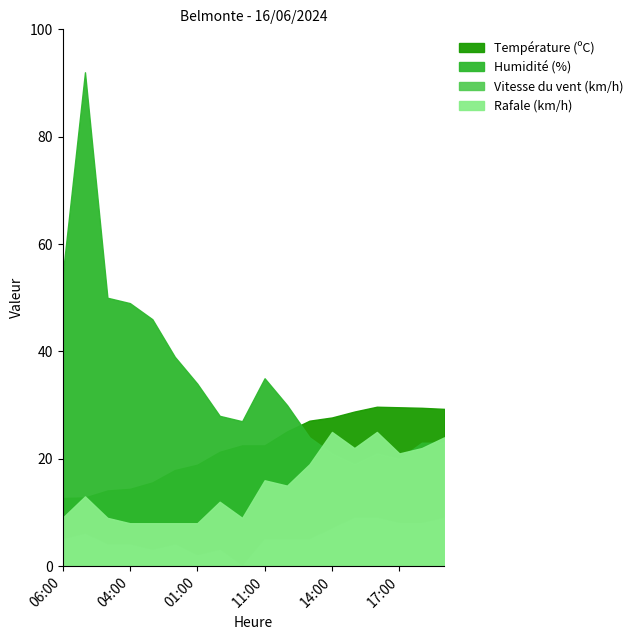

What is the label of the 12th point from the right?

01:00